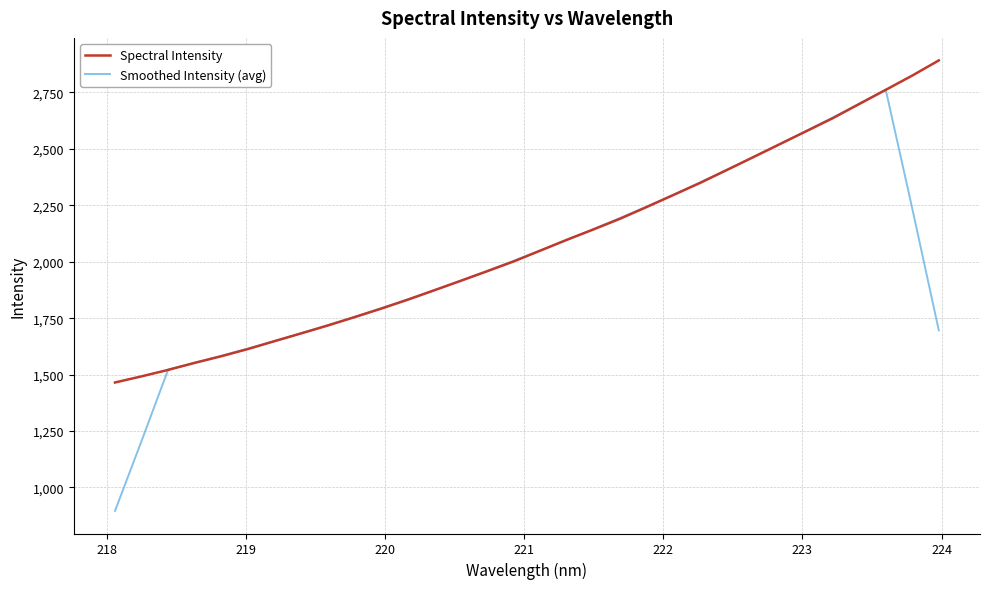

What is the maximum value shown in the chart?

2892.1